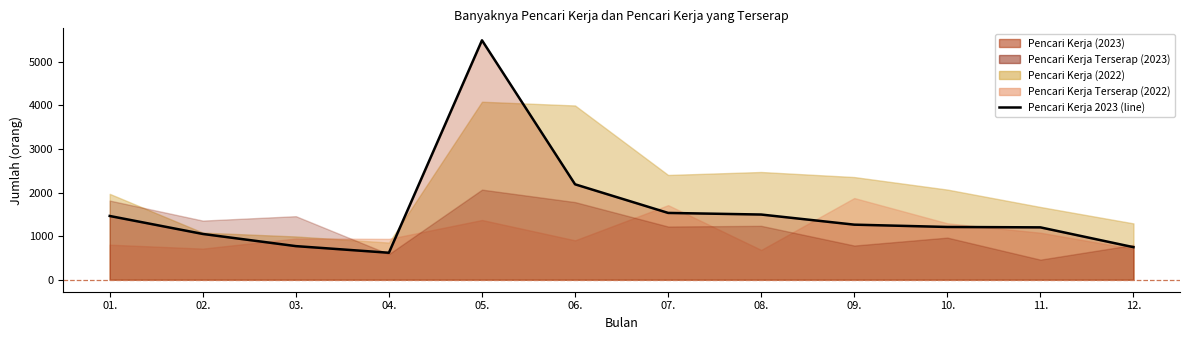

Reading left to right, extract all data points from this chart.

01.=1462	02.=1050	03.=771	04.=619	05.=5489	06.=2188	07.=1532	08.=1495	09.=1263	10.=1210	11.=1201	12.=747